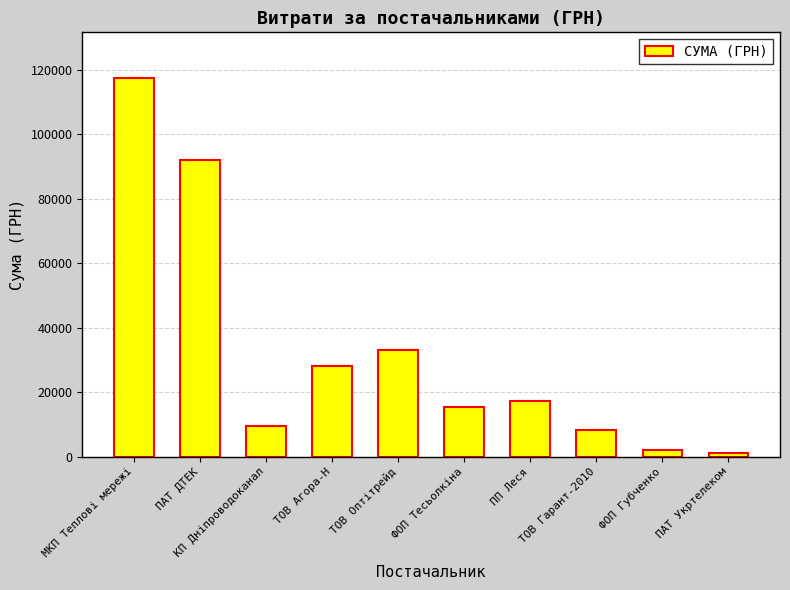

What is the value of the 7th bar from the left?

17225.7